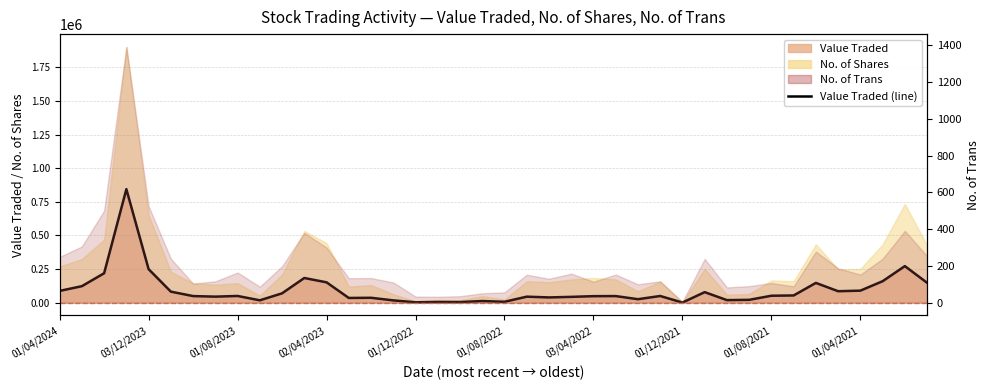

What is the change in value from 12 to 29?

-73027